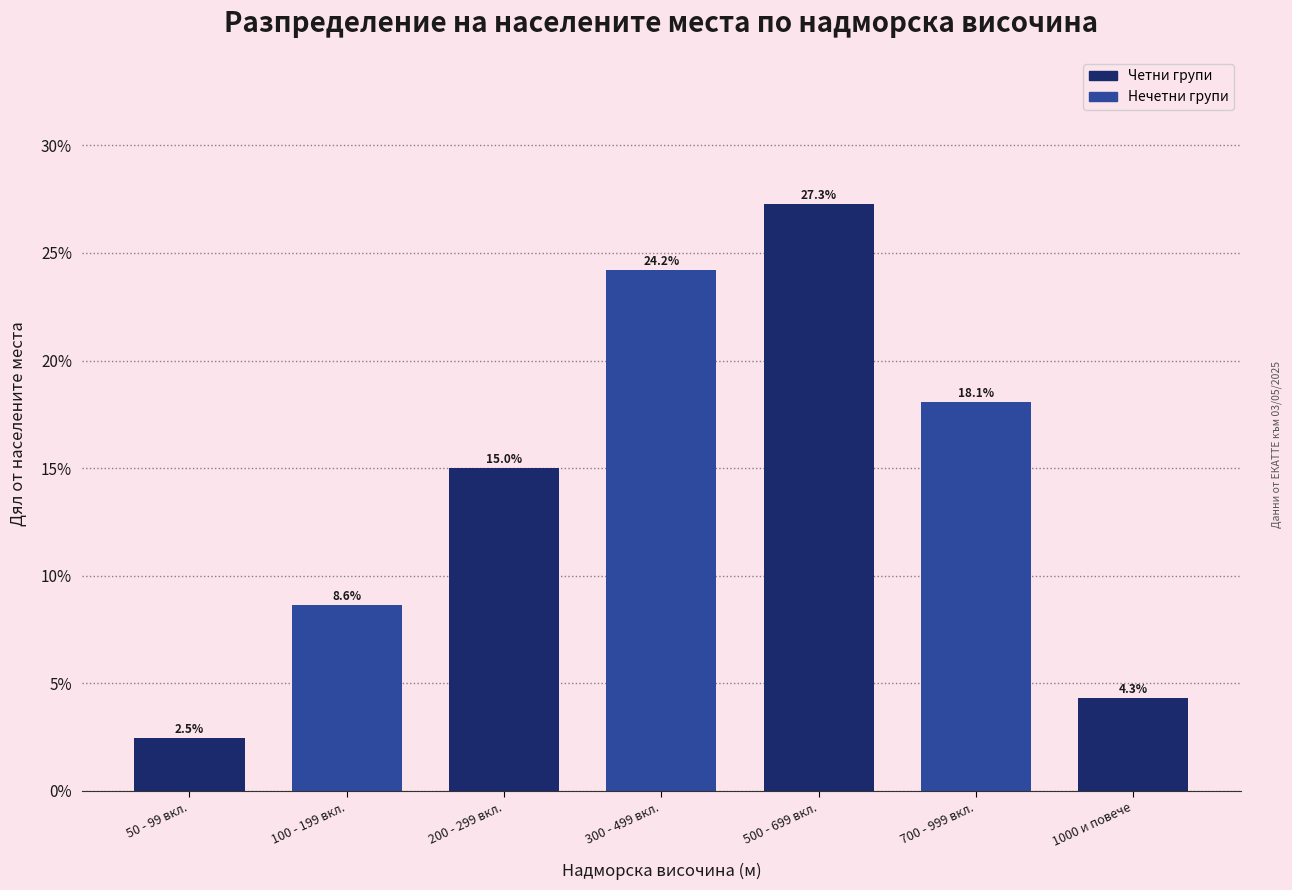

Are the bars horizontal?

No